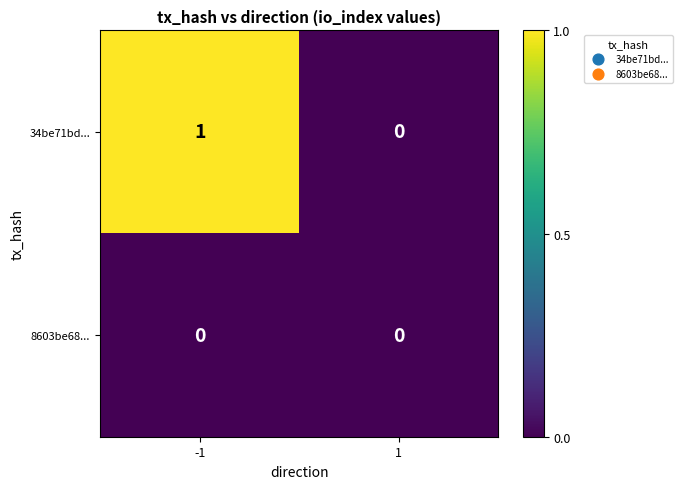

At which category is the sum across all series the highest?

-1